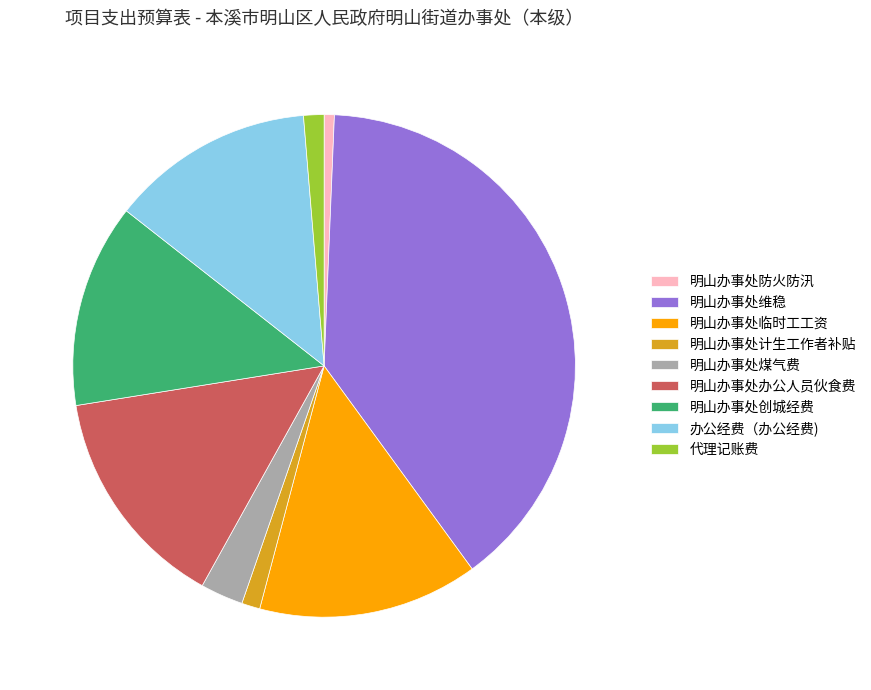

Is 明山办事处办公人员伙食费 the majority of the pie?

No